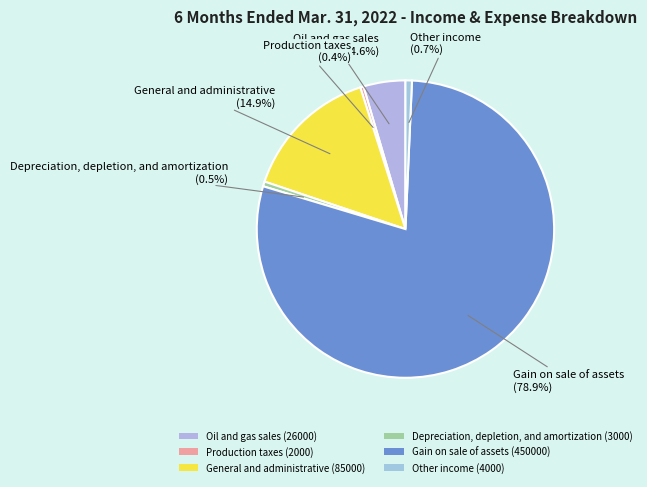

Rank the categories by value from highest to lowest.

Gain on sale of assets (450000), General and administrative (85000), Oil and gas sales (26000), Other income (4000), Depreciation, depletion, and amortization (3000), Production taxes (2000)